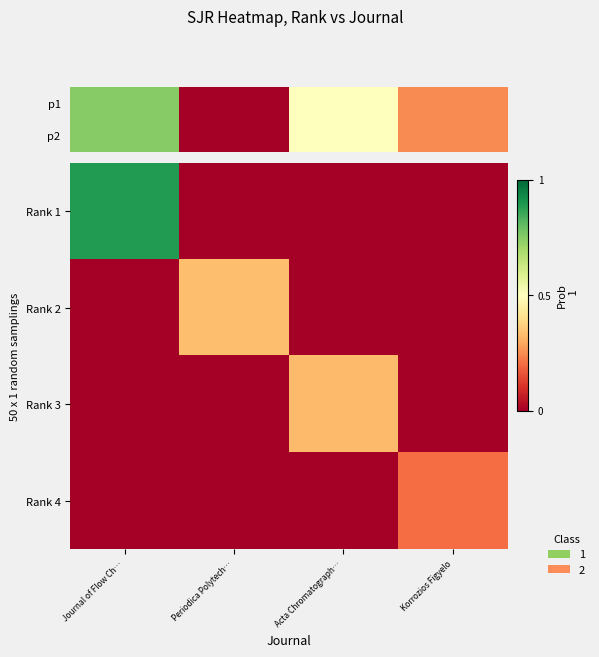

At which label does Rank 3 reach its peak?

Acta Chromatograph…